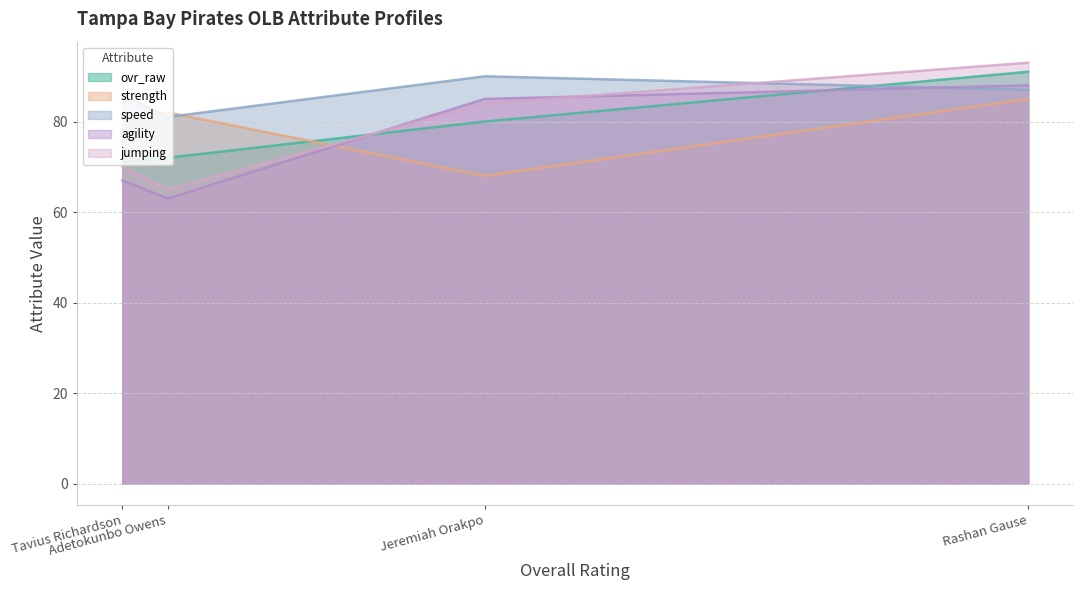

At which category does agility reach its first local valley?

Adetokunbo Owens